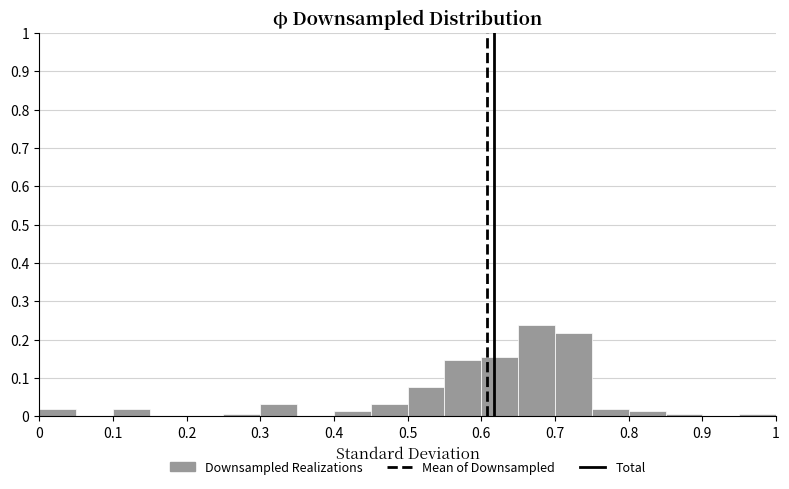

How tall is the bar that spans 0.55 to 0.60 on the x-axis? The values are not printed on the chart, so give them approximately, as read against the axis.

0.15